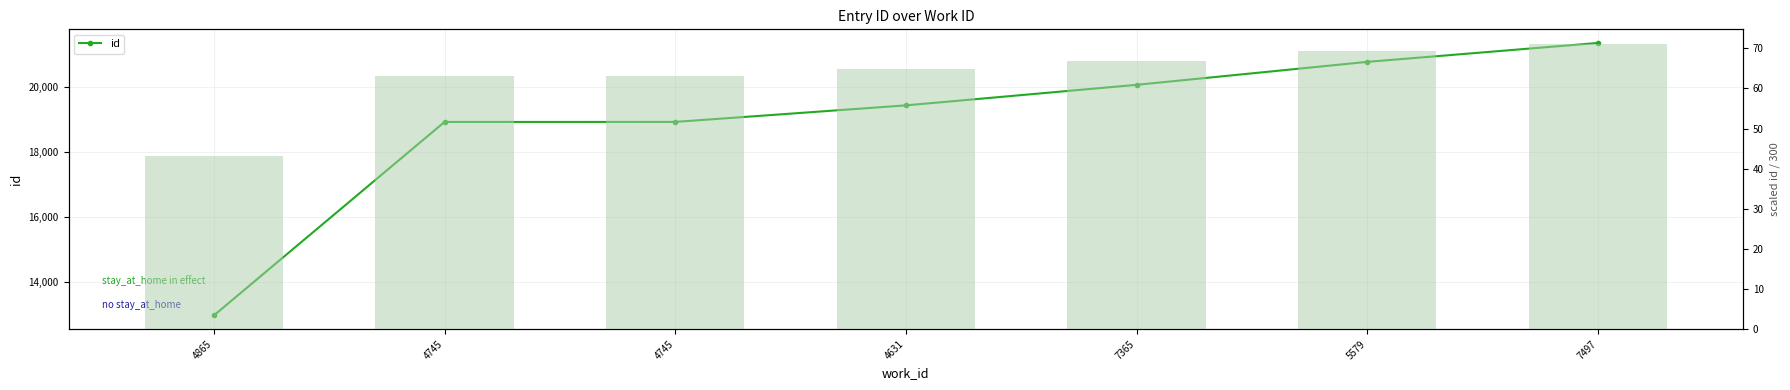

Between 7497 and 4745, which is larger?

7497